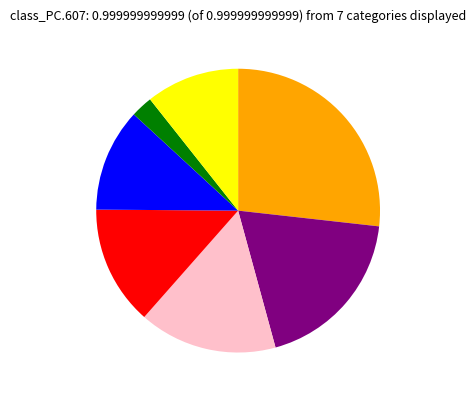

How many slices are in this pie chart?

7